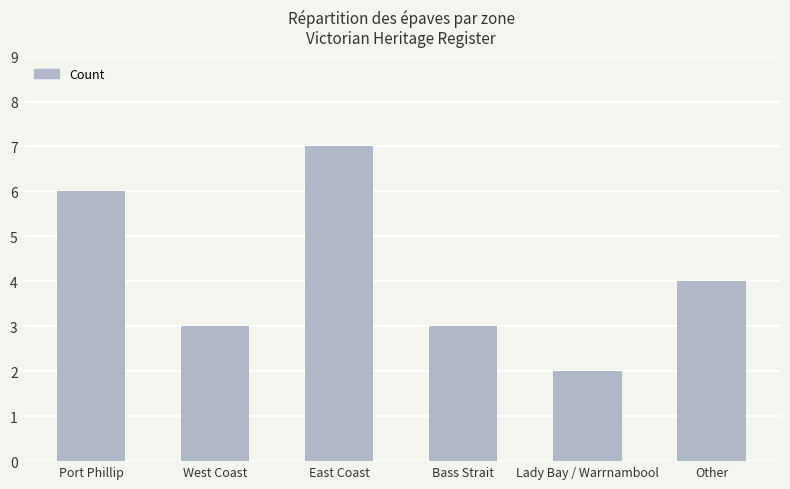

How many values are between 3 and 6?

4